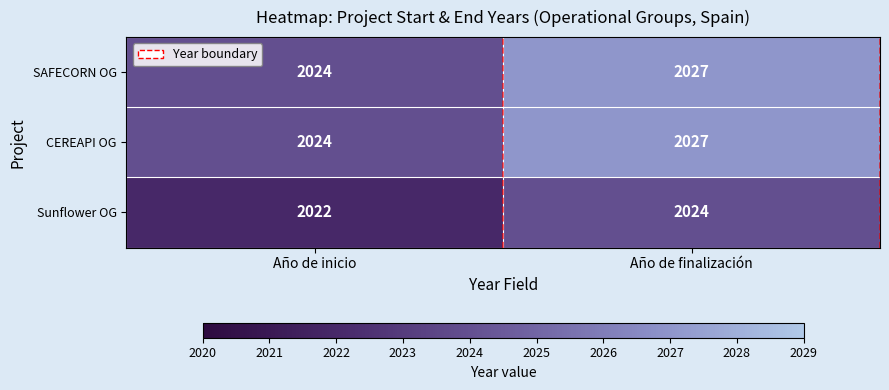

What is the minimum value shown in the chart?

2022